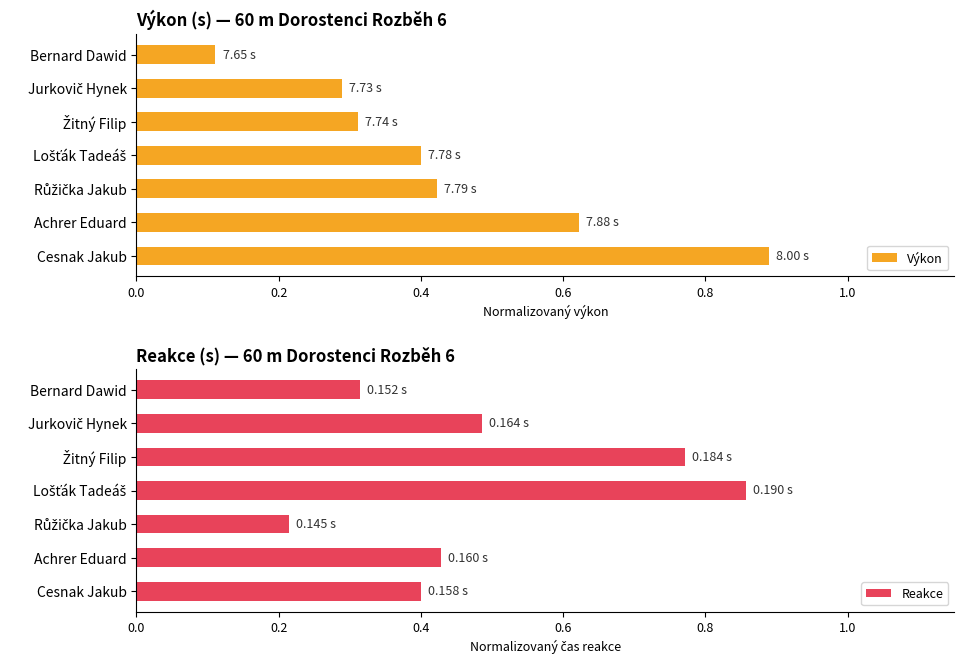

The Výkon series shows 0.3 at Achrer Eduard. True or false?

False